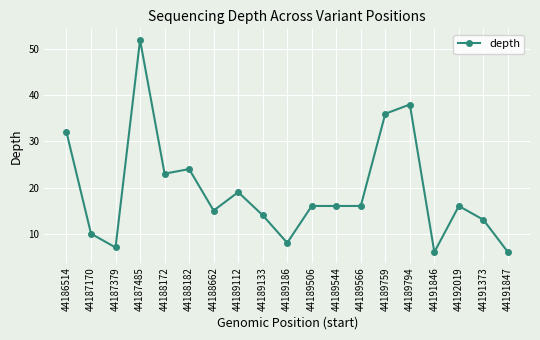

How many distinct data groups are displayed?

1